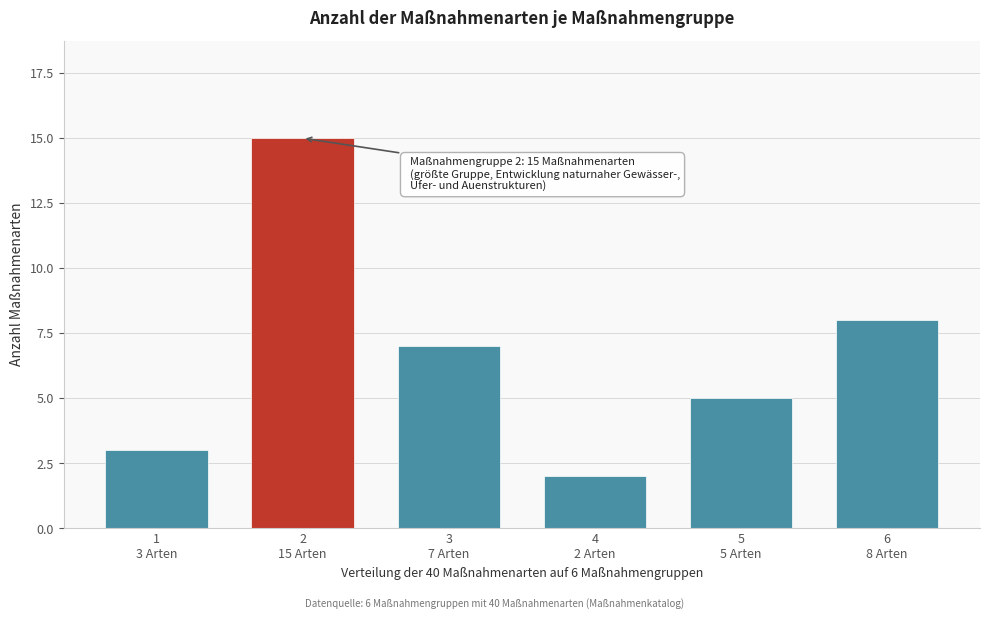

Reading left to right, transcribe all the data shown in this chart.

3	15	7	2	5	8